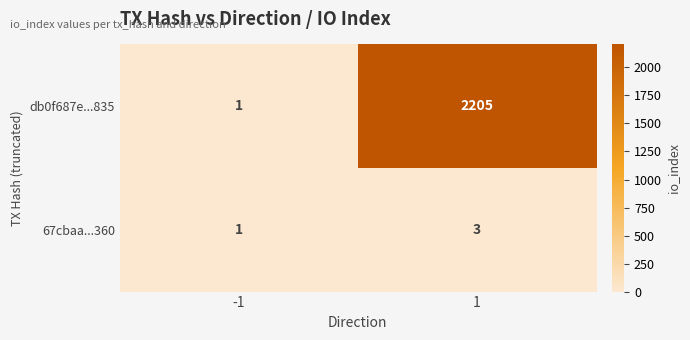

True or false: 67cbaa...360 has a value of 1 at -1.

True